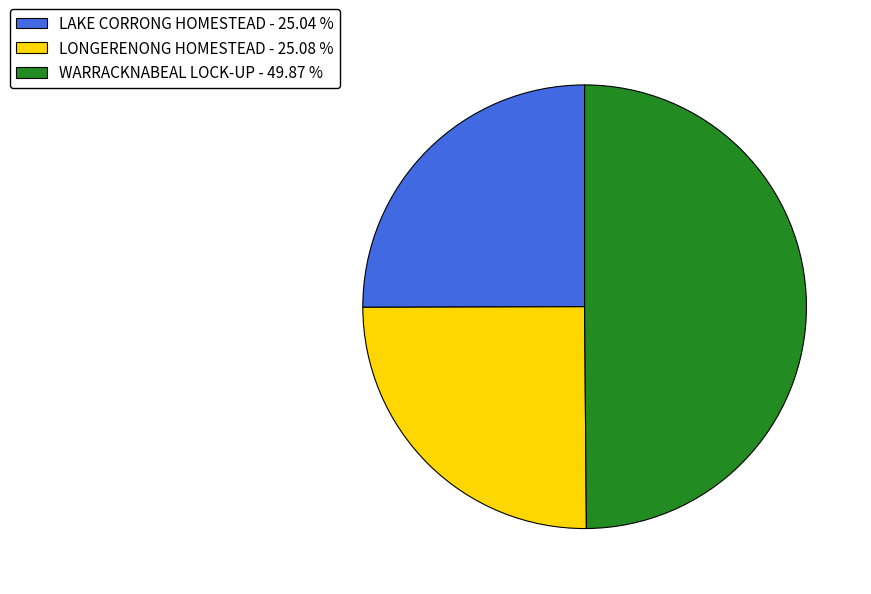

Do LONGERENONG HOMESTEAD and WARRACKNABEAL LOCK-UP together represent more than half of the pie?

Yes